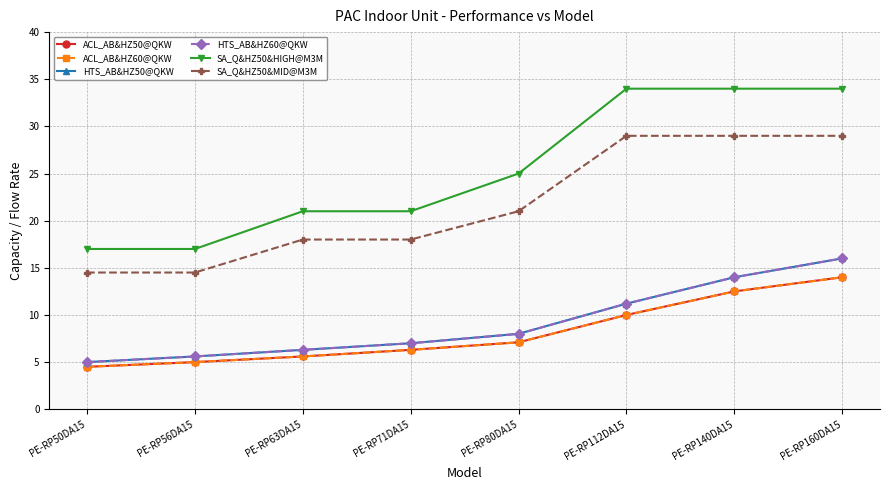

What is the approximate value of SA_Q&HZ50&MID@M3M at PE-RP160DA15?

29.0